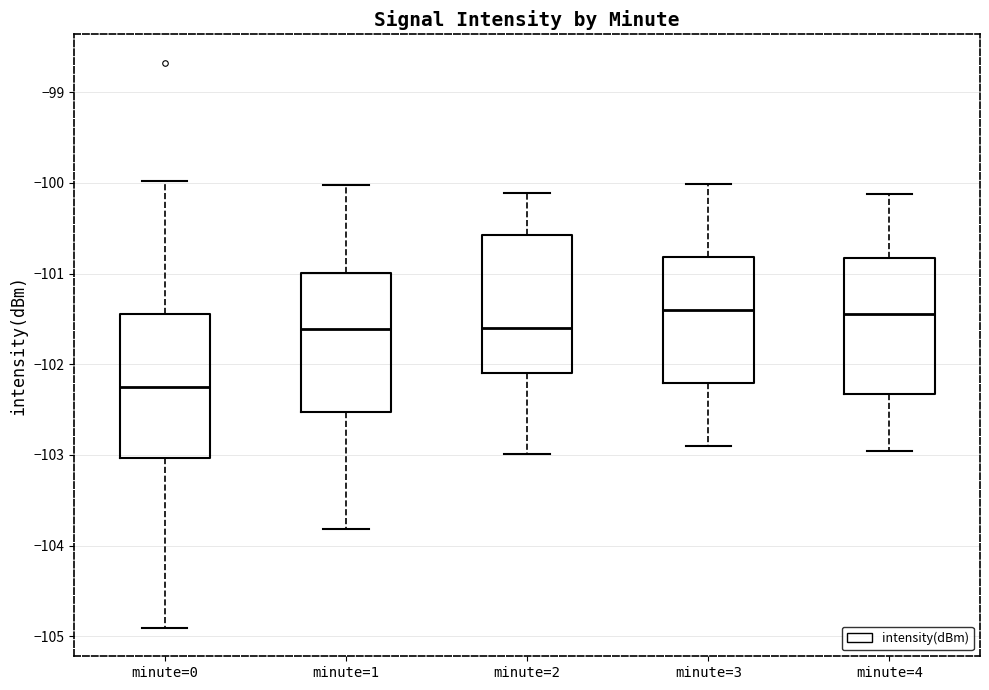

Which box has the lowest median line?

minute=0